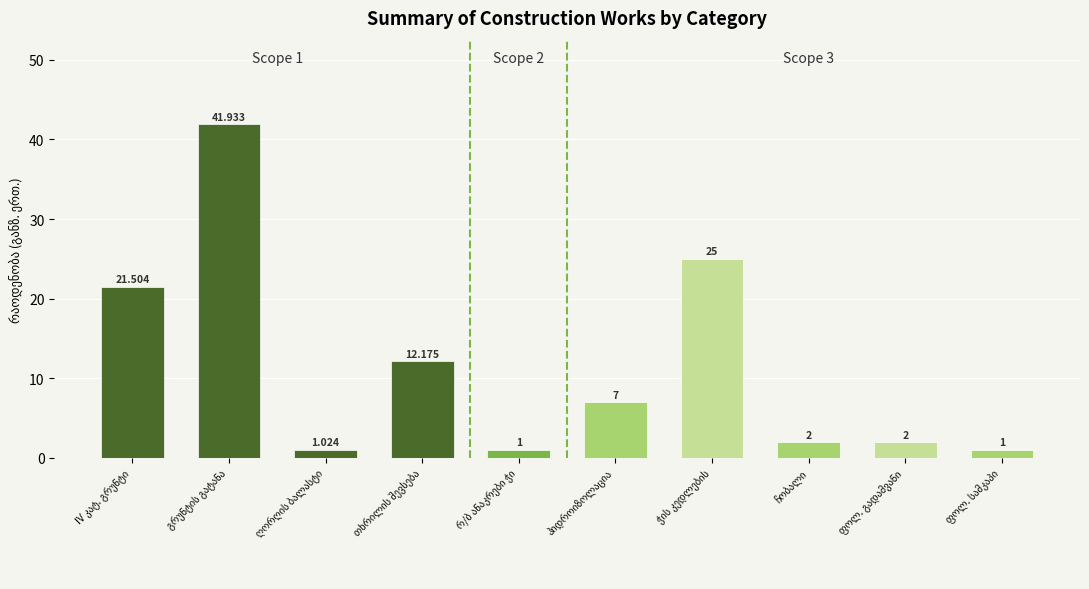

What is the change in value from IV კატ. გრუნტი to ფოლ. გადამვანი?

-19.5